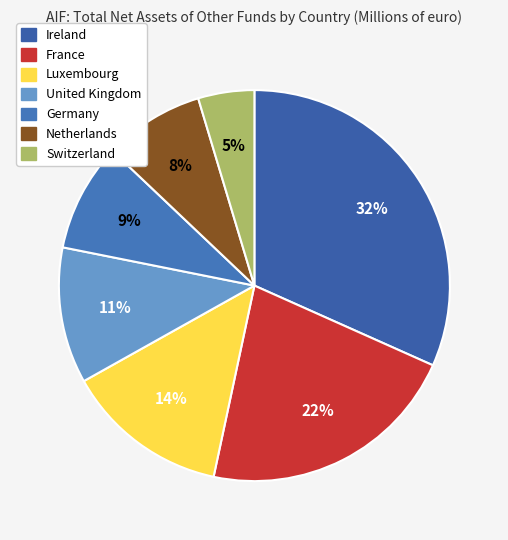

To the nearest percent, what is the average slice percentage?

14%